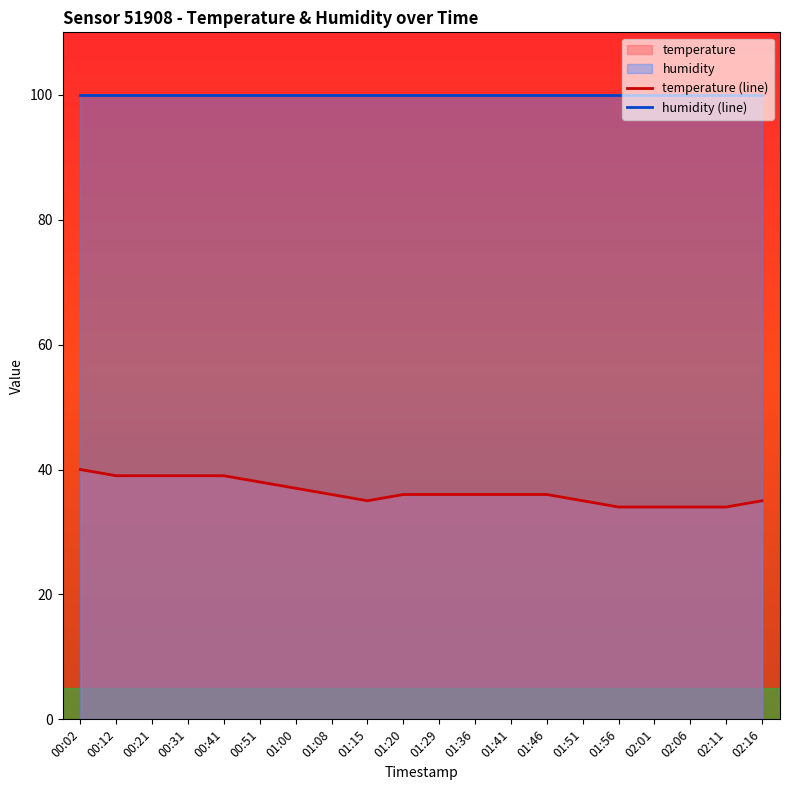

Reading left to right, extract all data points from this chart.

temperature (line): 00:02=40.0	00:12=39.0	00:21=39.0	00:31=39.0	00:41=39.0	00:51=38.0	01:00=37.0	01:08=36.0	01:15=35.0	01:20=36.0	01:29=36.0	01:36=36.0	01:41=36.0	01:46=36.0	01:51=35.0	01:56=34.0	02:01=34.0	02:06=34.0	02:11=34.0	02:16=35.0
humidity (line): 00:02=99.9	00:12=99.9	00:21=99.9	00:31=99.9	00:41=99.9	00:51=99.9	01:00=99.9	01:08=99.9	01:15=99.9	01:20=99.9	01:29=99.9	01:36=99.9	01:41=99.9	01:46=99.9	01:51=99.9	01:56=99.9	02:01=99.9	02:06=99.9	02:11=99.9	02:16=99.9